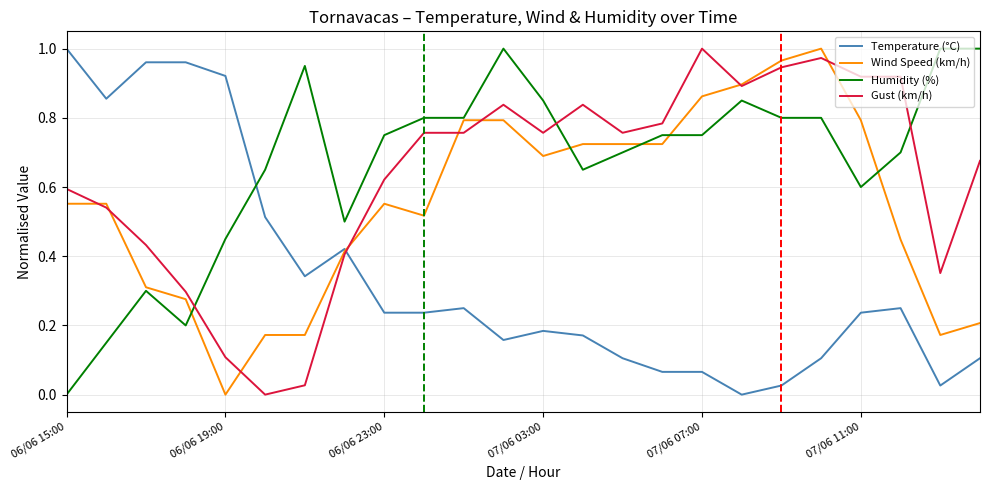

How many intersections are there between Temperature (°C) and Gust (km/h)?

1